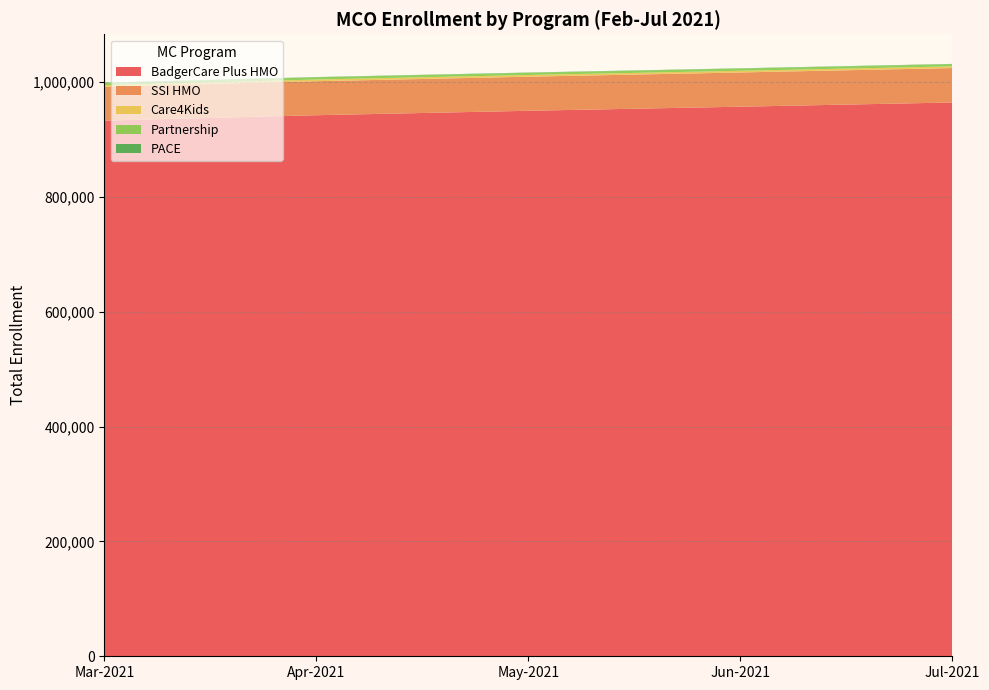

Reading right to left, transcribe all the data shown in this chart.

Mar-2021: 513	3753	3021	58879	933040
Apr-2021: 510	3778	2985	59230	942430
May-2021: 514	3778	2970	59366	950166
Jun-2021: 522	3788	2957	59639	957286
Jul-2021: 517	3791	2934	59974	964611